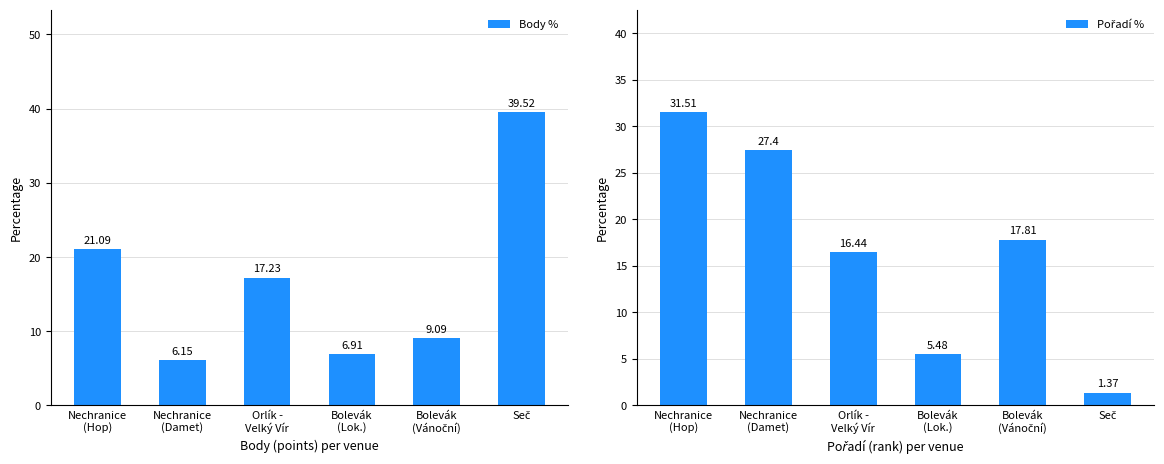

True or false: Pořadí % has a value of 17.8 at Bolevák
(Vánoční).

True